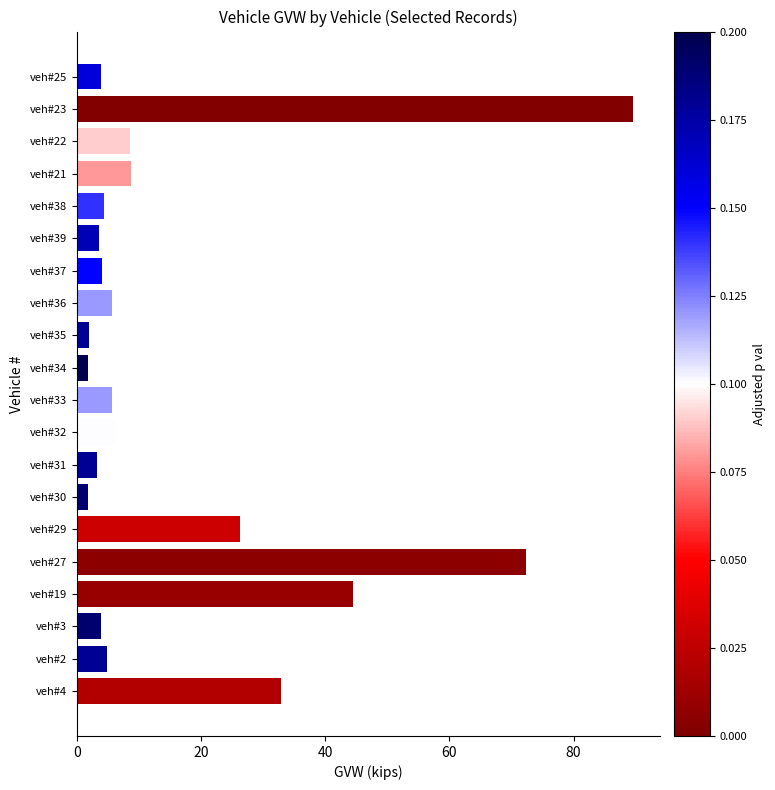

What is the difference between the maximum and second lowest values?

87.7